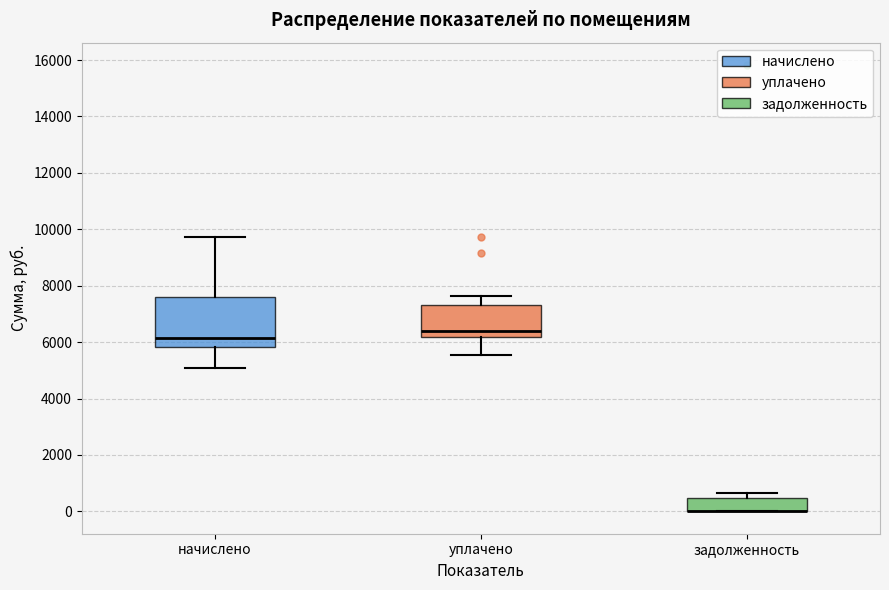

Reading left to right, read every box against the y-axis: the position of its median line, the range the box covers, and the ends of its whiskers. The values are not printed on the chart, so give them approximately, as read against the axis.

начислено: median 6200, box 5800 to 7600, whiskers 5000 to 9800
уплачено: median 6400, box 6200 to 7400, whiskers 5600 to 7600
задолженность: median 0 (drawn on the box's lower edge), box 0 to 400, whiskers 0 to 600